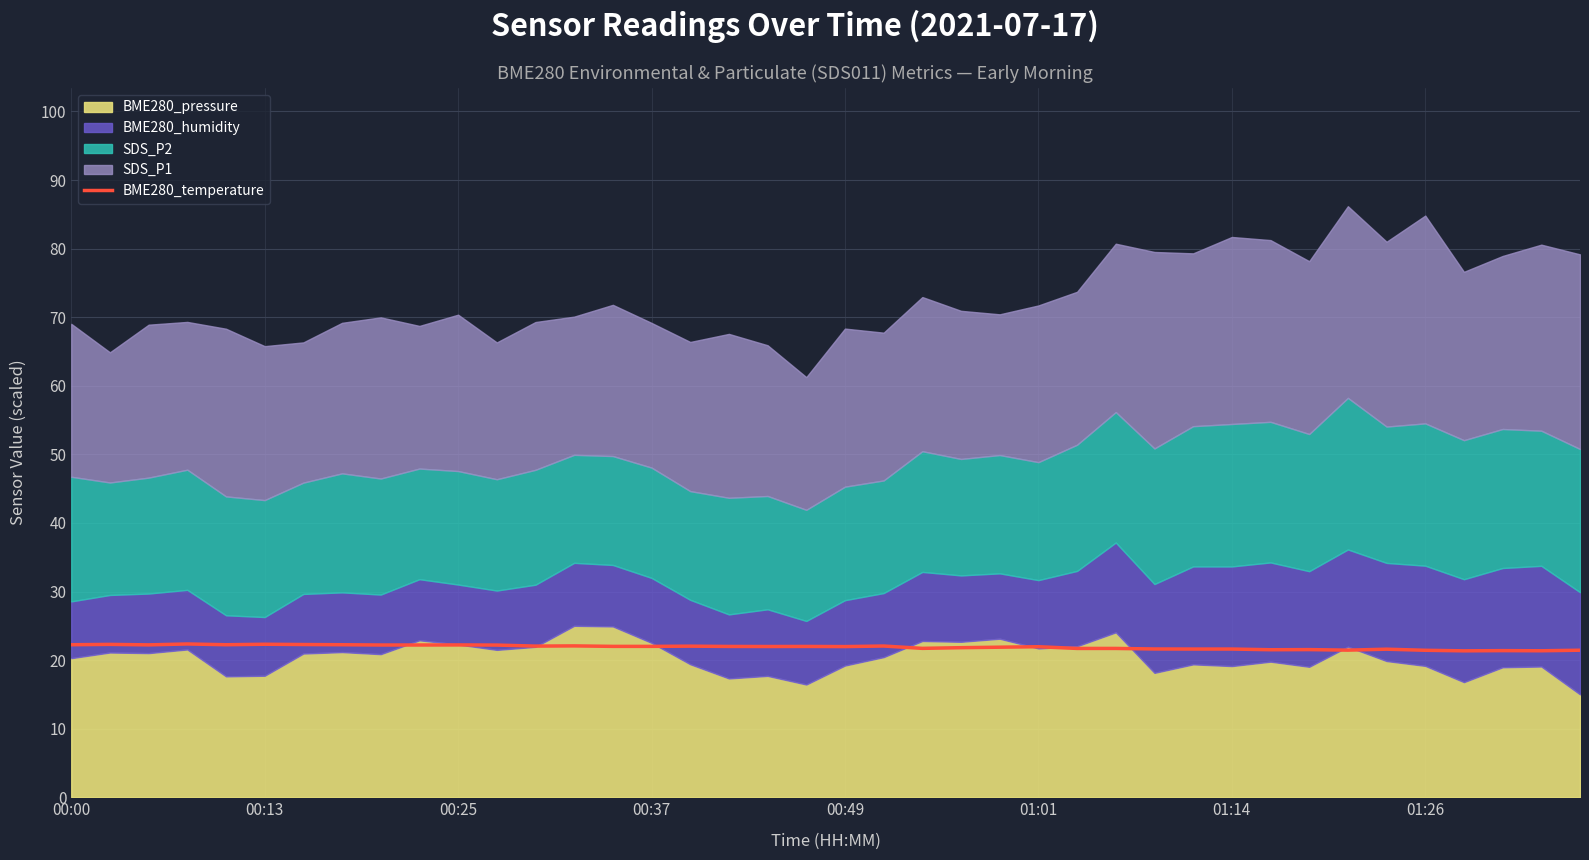

What is the label of the 7th point from the left?

01:14